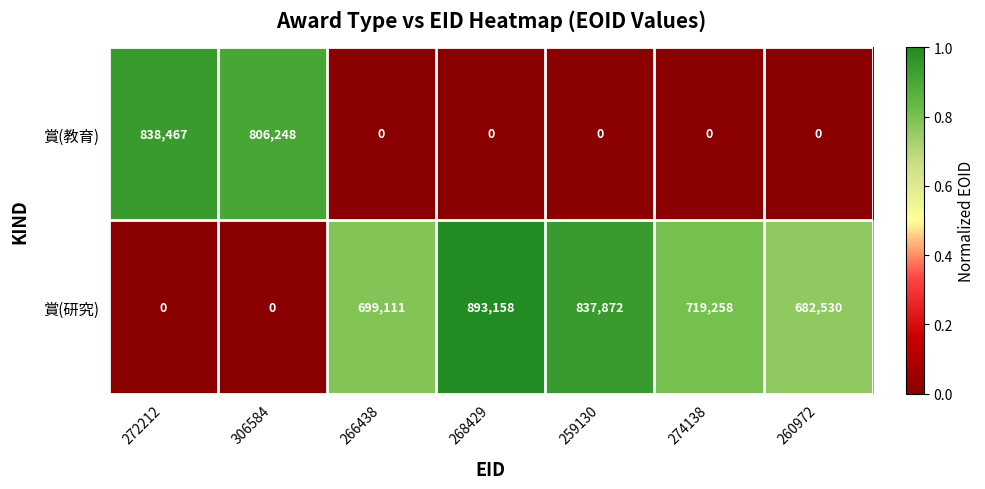

At 306584, list the series in order from largest to smallest.

賞(教育), 賞(研究)